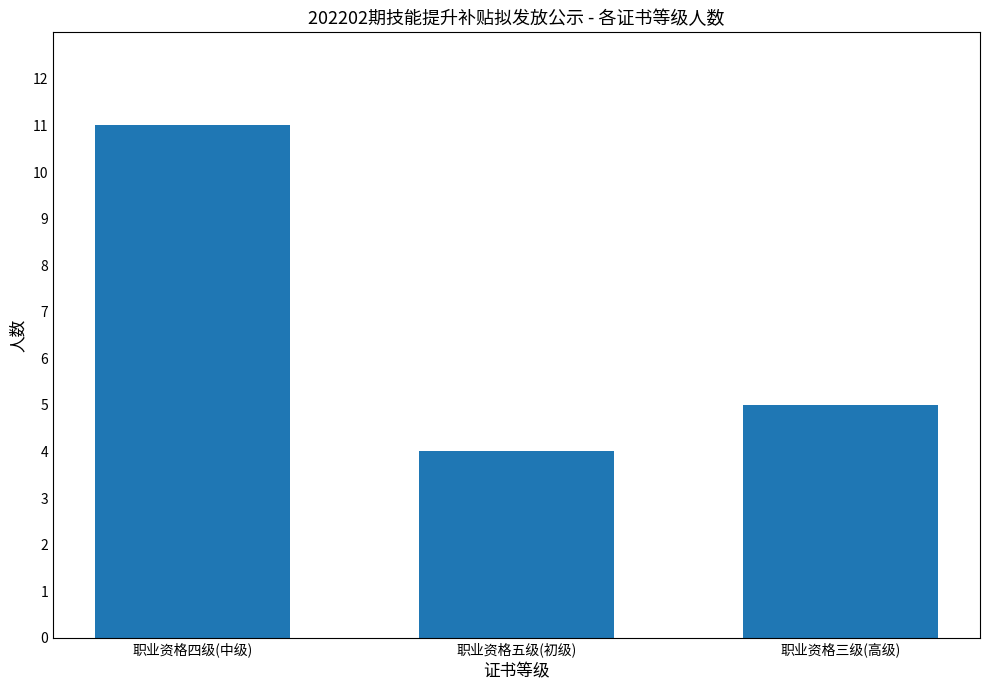

What is the minimum value shown in the chart?

4